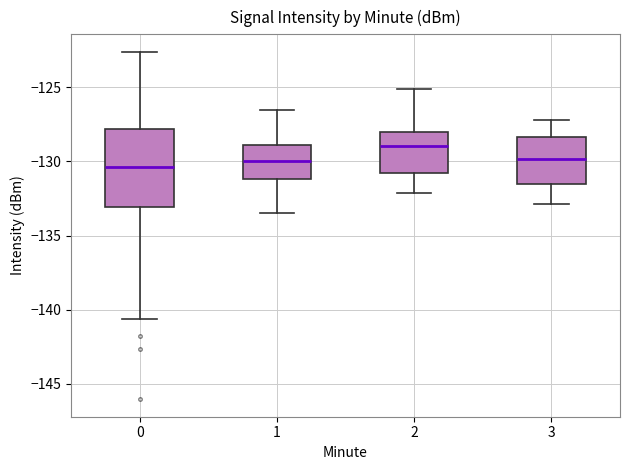

Reading left to right, transcribe this box plot: for each box, give where its median line is, the range the box spans, and where its two whiskers end, as read against the y-axis. The values are not printed on the chart, so give them approximately, as read against the axis.

0: median -130.5, box -133.0 to -128.0, whiskers -140.5 to -122.5
1: median -130.0, box -131.0 to -129.0, whiskers -133.5 to -126.5
2: median -129.0, box -131.0 to -128.0, whiskers -132.0 to -125.0
3: median -130.0, box -131.5 to -128.5, whiskers -133.0 to -127.0